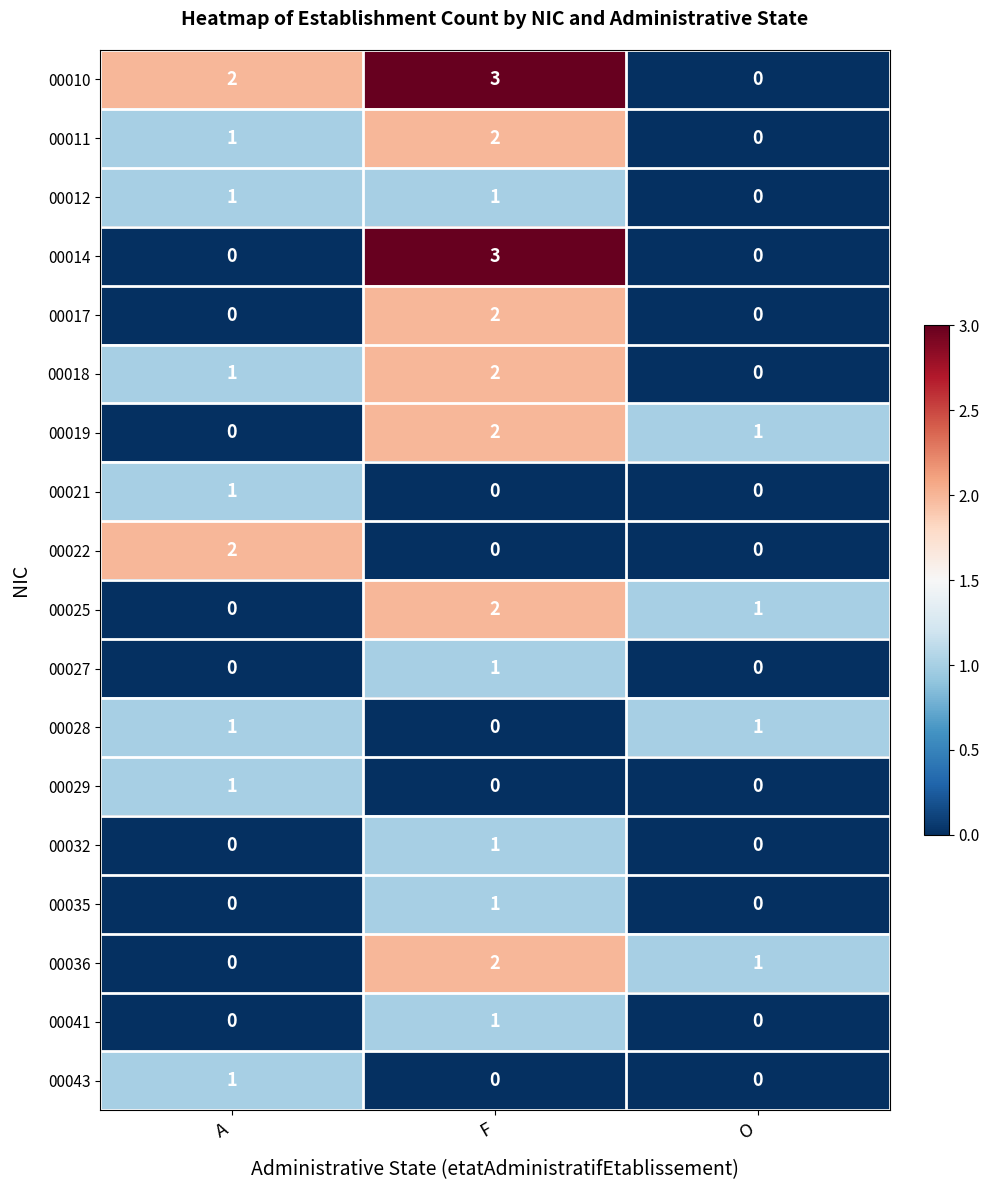

Is it true that 00036 equals 1 at F?

False